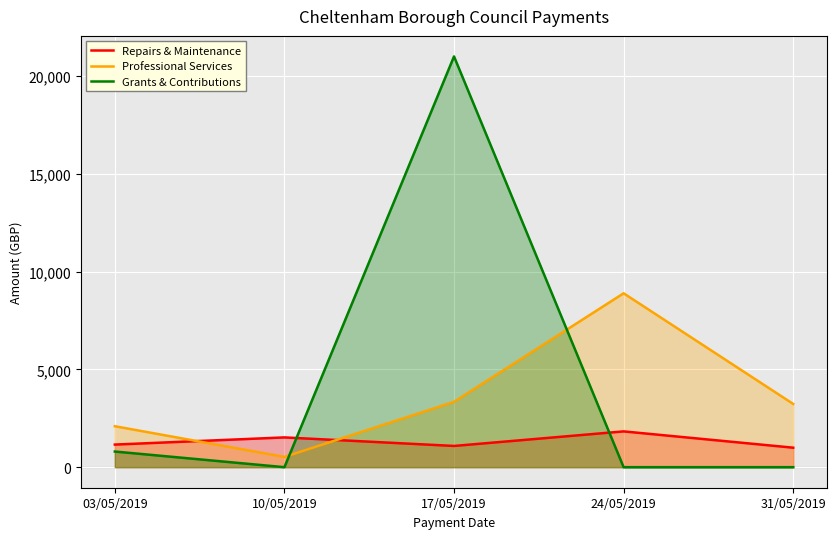

Is the value of Repairs & Maintenance at 10/05/2019 greater than the value of Professional Services at 17/05/2019?

No